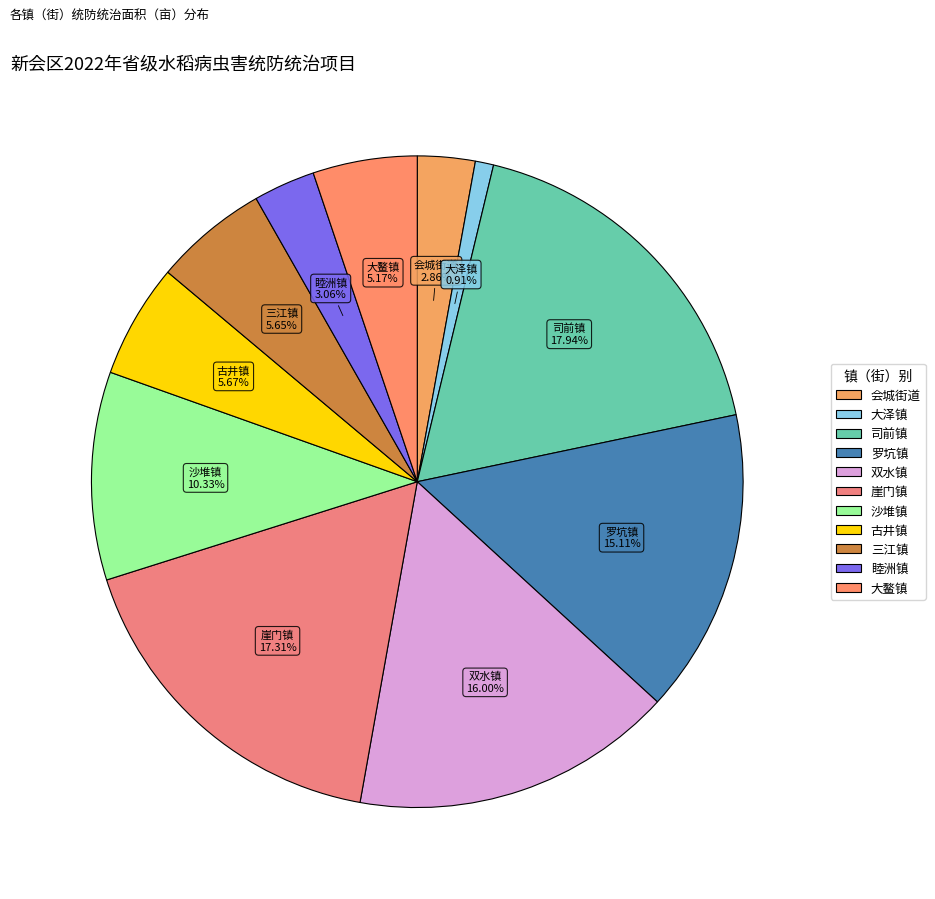

Does 古井镇 account for over 50% of the chart?

No